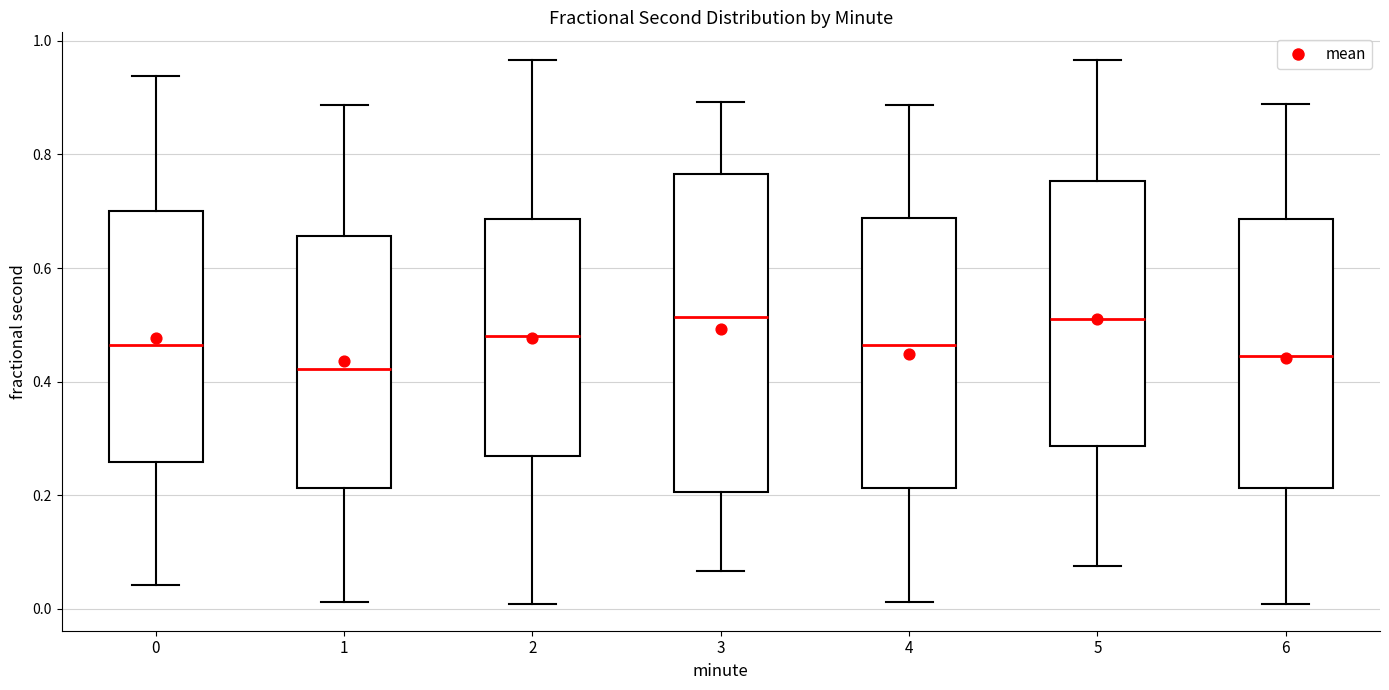

Reading left to right, transcribe this box plot: for each box, give where its median line is, the range the box spans, and where its two whiskers end, as read against the y-axis. The values are not printed on the chart, so give them approximately, as read against the axis.

0: median 0.46, box 0.26 to 0.70, whiskers 0.04 to 0.94
1: median 0.42, box 0.22 to 0.66, whiskers 0.02 to 0.88
2: median 0.48, box 0.26 to 0.68, whiskers 0.00 to 0.96
3: median 0.52, box 0.20 to 0.76, whiskers 0.06 to 0.90
4: median 0.46, box 0.22 to 0.68, whiskers 0.02 to 0.88
5: median 0.52, box 0.28 to 0.76, whiskers 0.08 to 0.96
6: median 0.44, box 0.22 to 0.68, whiskers 0.00 to 0.88